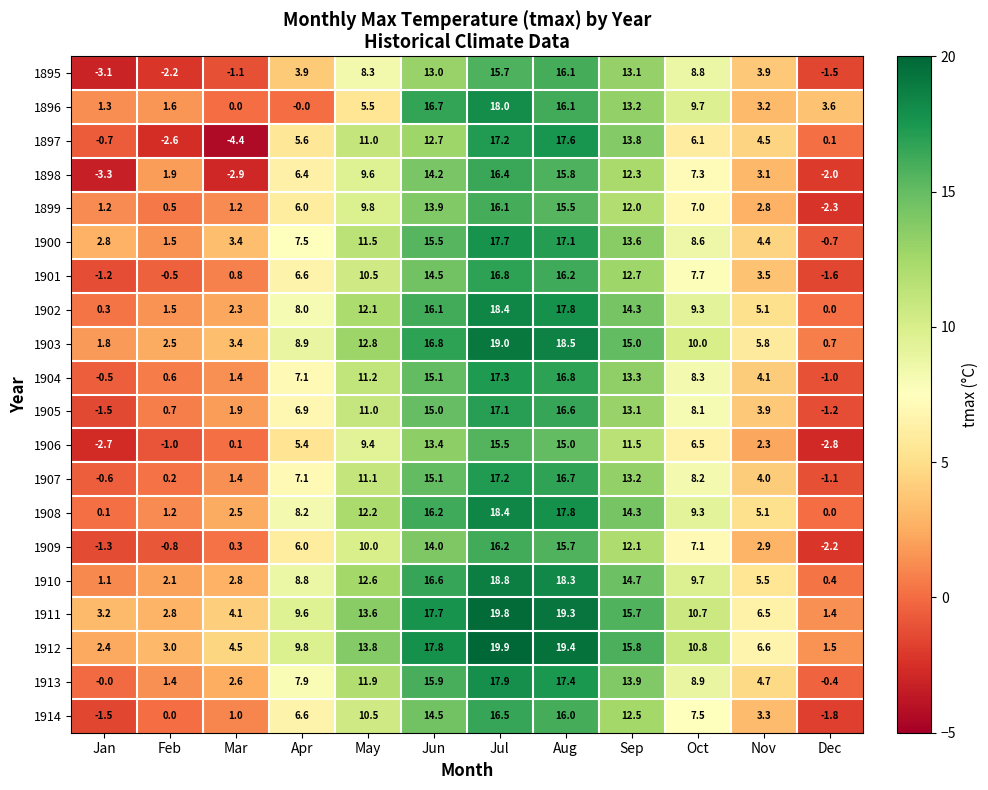

Rank the categories by 1903 value from highest to lowest.

Jul, Aug, Jun, Sep, May, Oct, Apr, Nov, Mar, Feb, Jan, Dec